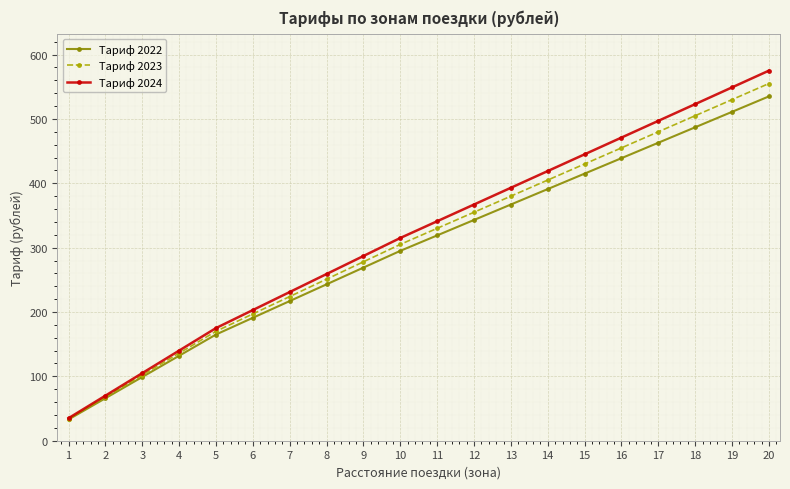

What is the difference between the Тариф 2024 values at 12 and 8?

108